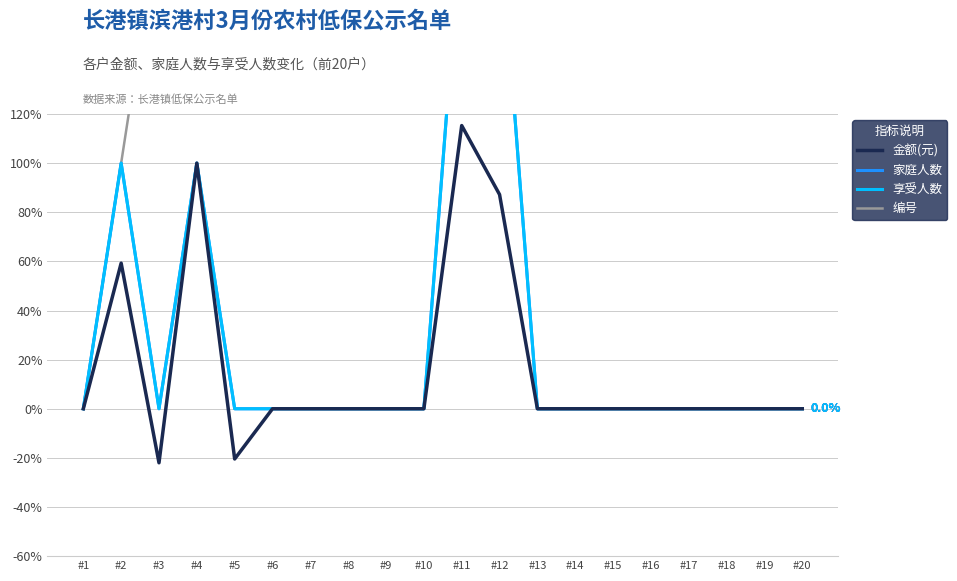

True or false: 家庭人数 and 编号 intersect in this chart.

False